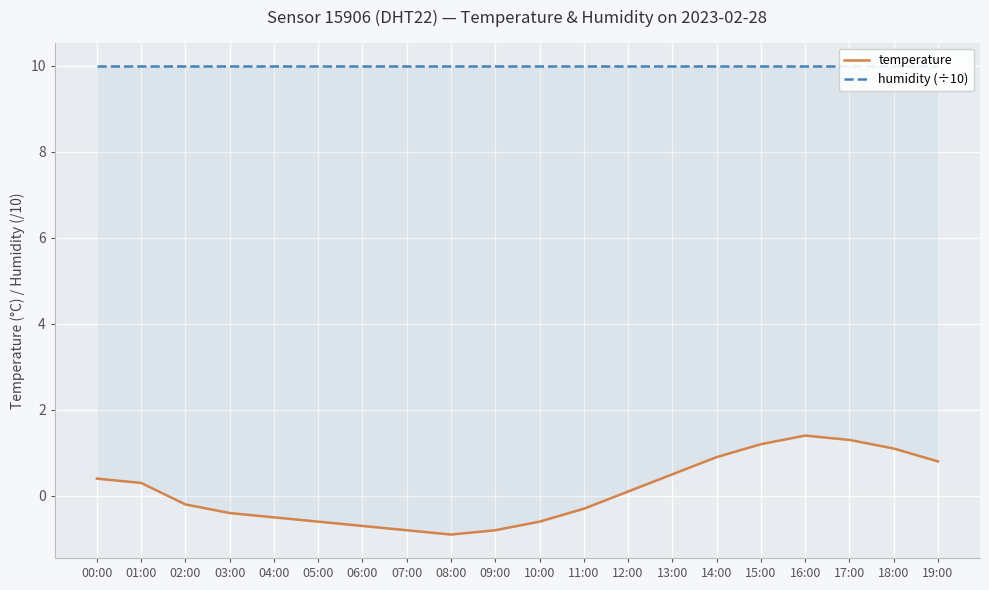

What is the minimum value shown in the chart?

-0.9